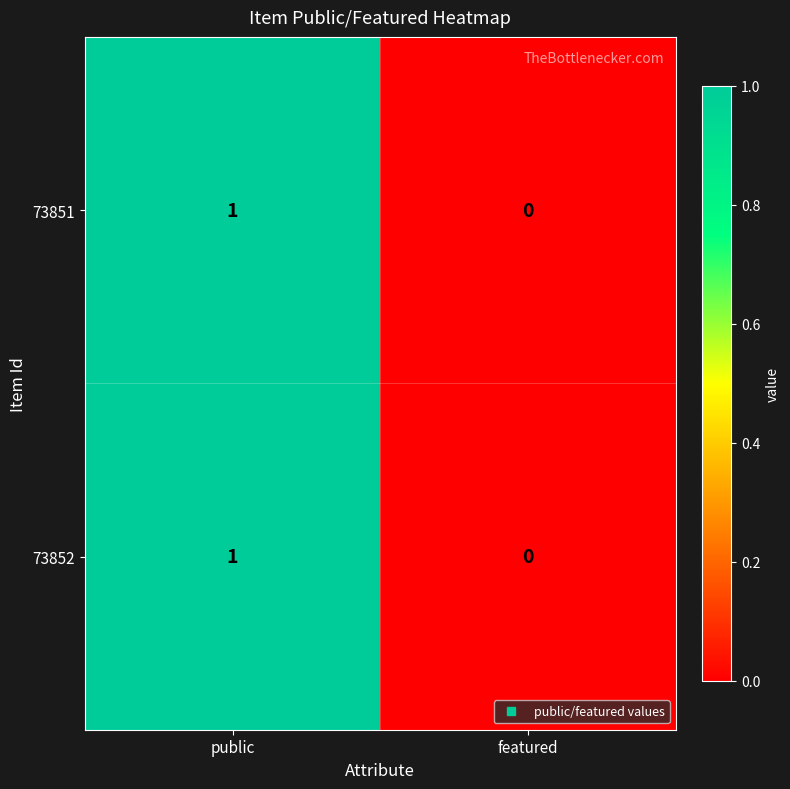

Is the value of 73851 at public greater than the value of 73852 at featured?

Yes